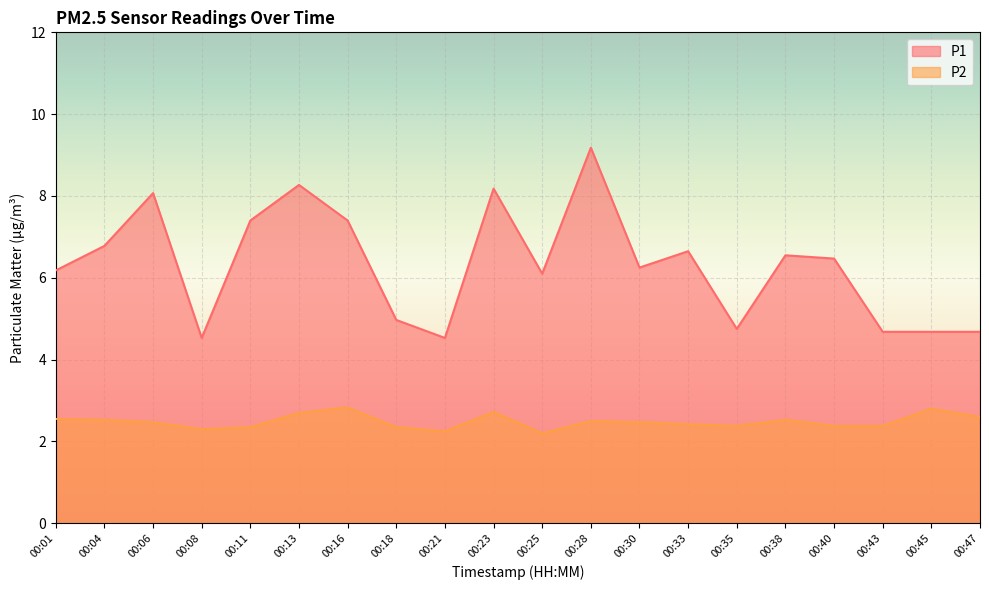

Does the chart display data point markers on the line(s)?

No